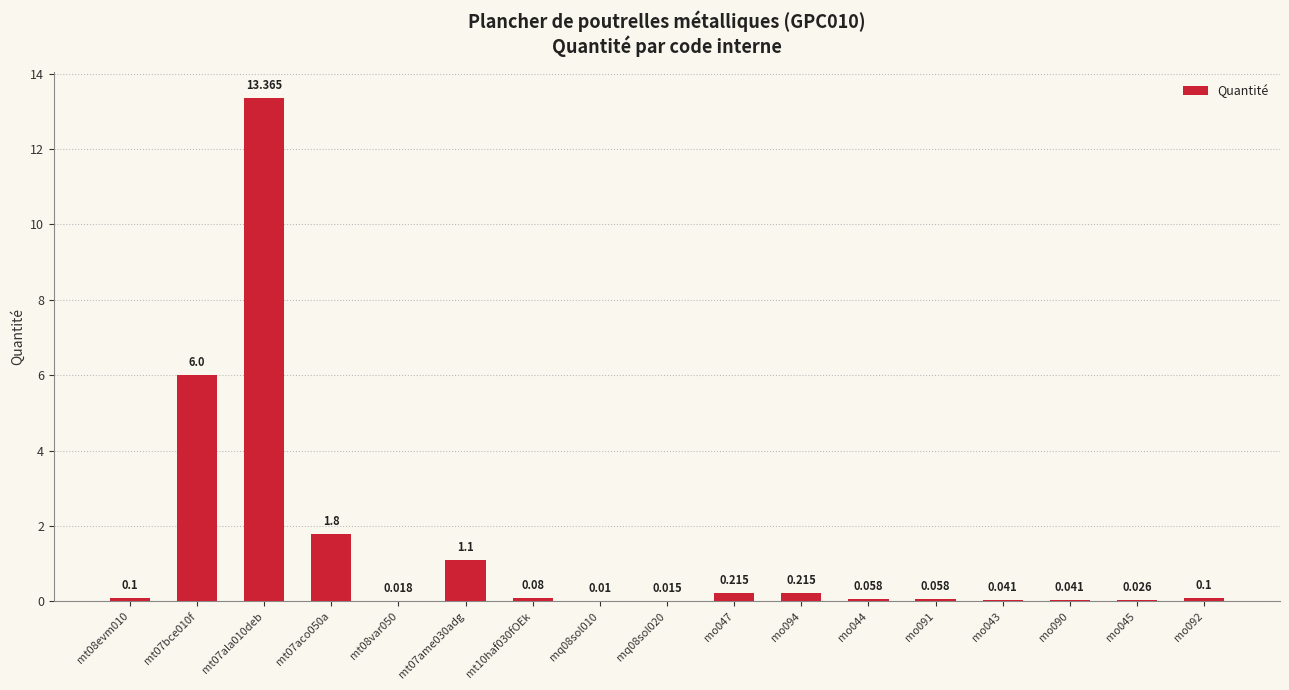

What is the difference between the values at mt07ala010deb and mq08sol010?

13.4